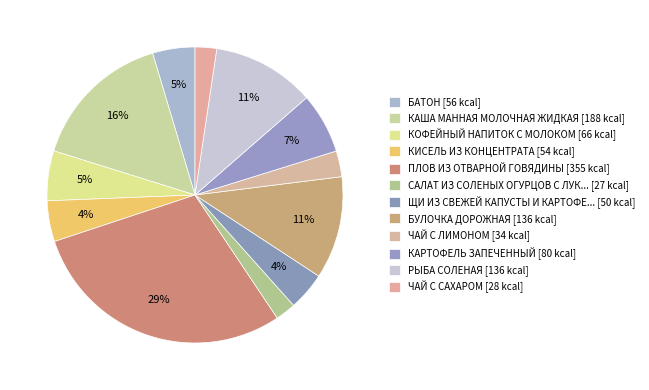

To the nearest percent, what is the difference between the largest and smallest slice percentages?

27%